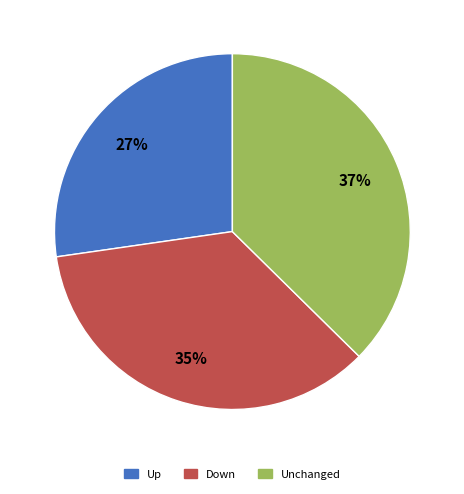

Approximately how many times larger is the value at Up compared to Unchanged?

0.7